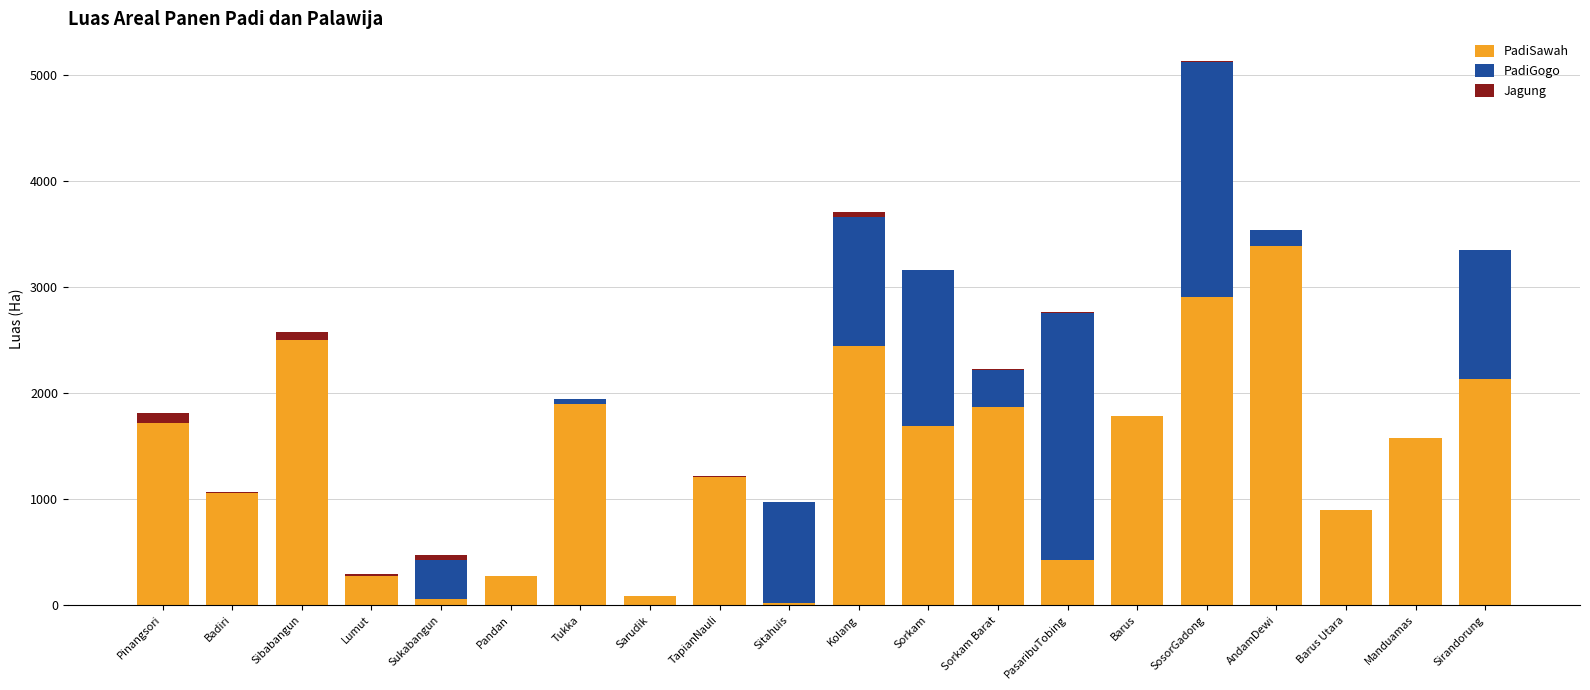

Which category has the highest value in the PadiSawah series?

AndamDewi